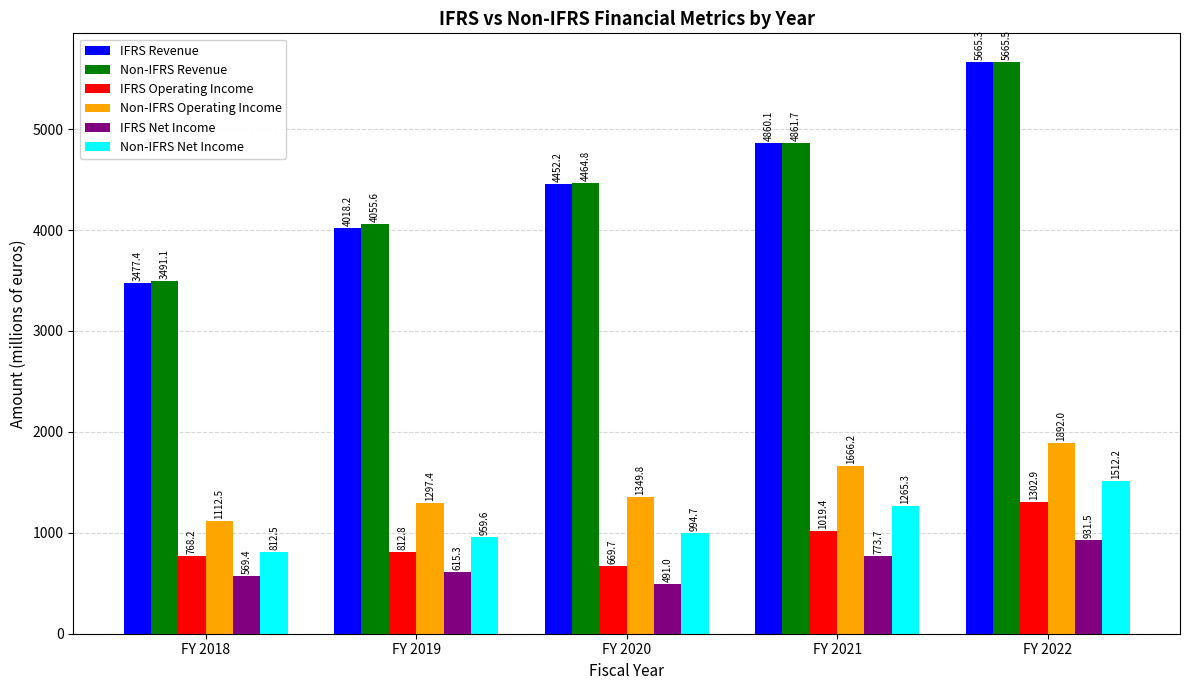

At which label does Non-IFRS Net Income first exceed 994?

FY 2020